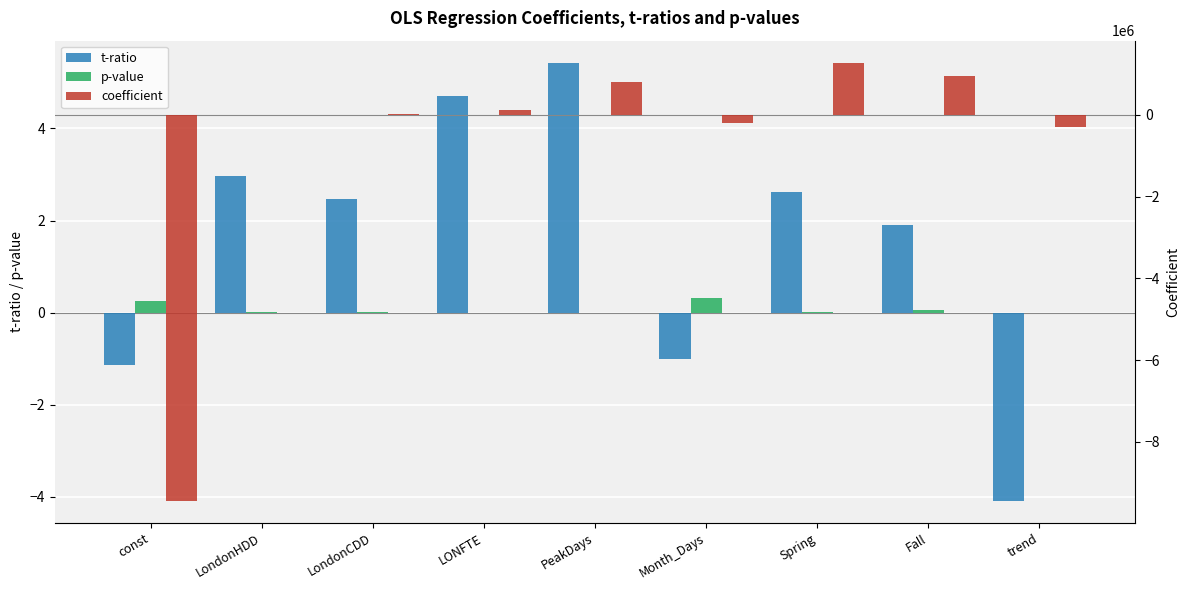

Reading left to right, what are all the values shown in this chart?

t-ratio: -1.1	3.0	2.5	4.7	5.4	-1.0	2.6	1.9	-4.1
p-value: 0.3	0.0	0.0	0.0	0.0	0.3	0.0	0.1	0.0
coefficient: -9441865.4	3181.0	18315.0	115186.7	811459.6	-201631.8	1282219.3	952605.9	-305536.8